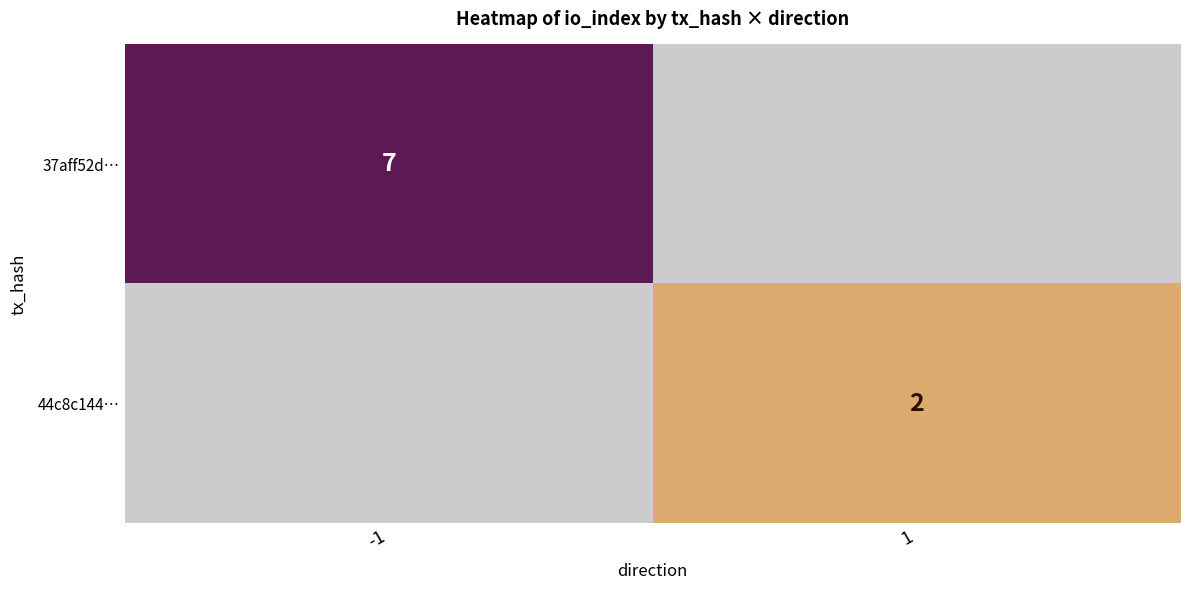

At how many categories does at least one series exceed 4?

1